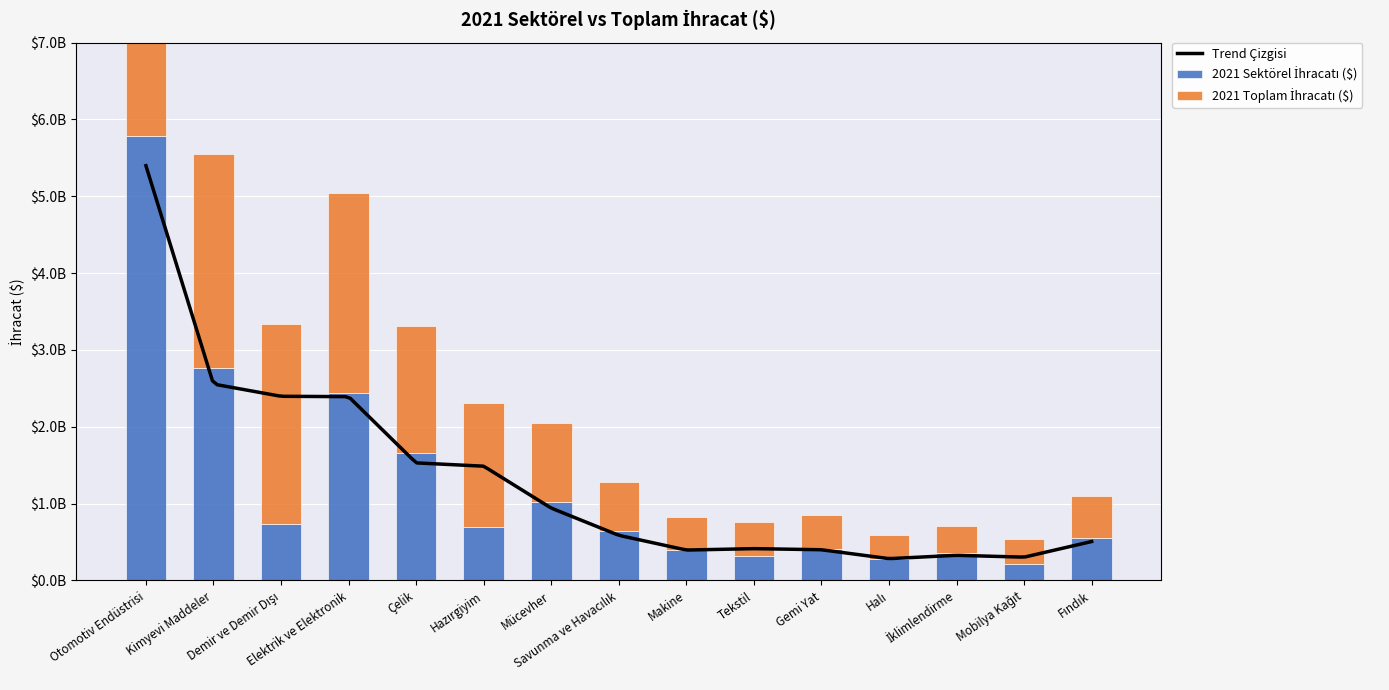

Which has a higher value, Savunma ve Havacılık or Makine?

Savunma ve Havacılık